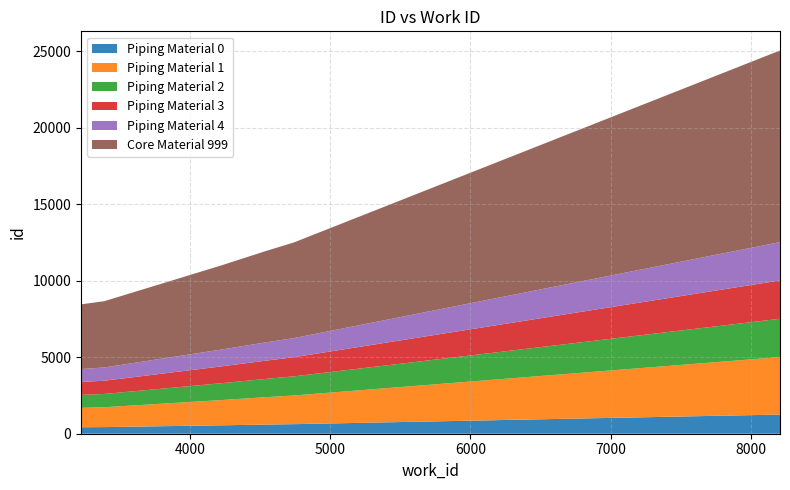

Reading left to right, transcribe all the data shown in this chart.

work_id: 3219=3219	3386=3386	4217=4217	4535=4535	4740=4740	8210=8210
id: 3219=8457	3386=8667	4217=10993	4535=11933	4740=12508	8210=25054